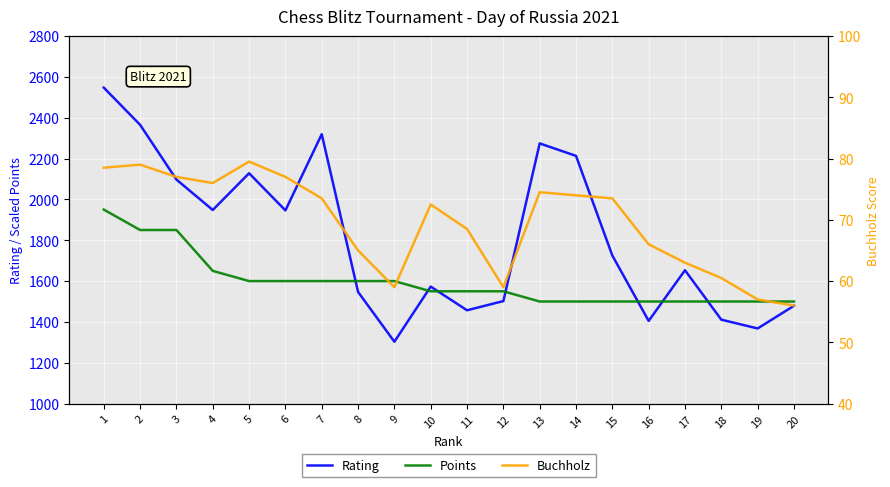

What is the value of the Rating point at the 5th from the left?

2128.0